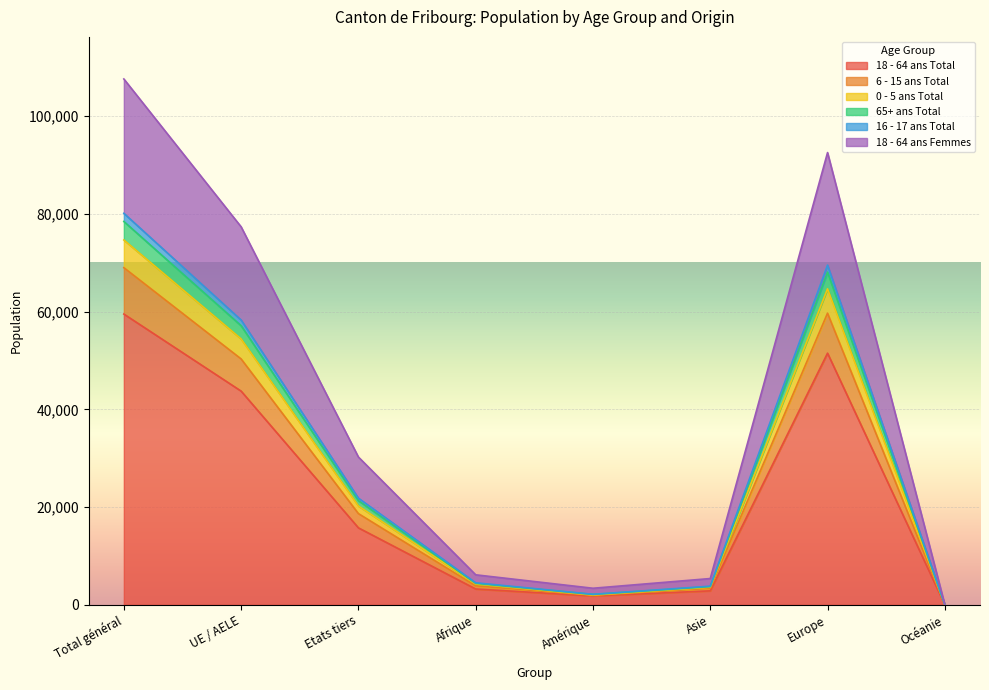

What is the spread (max minus min) of values at Océanie?

20